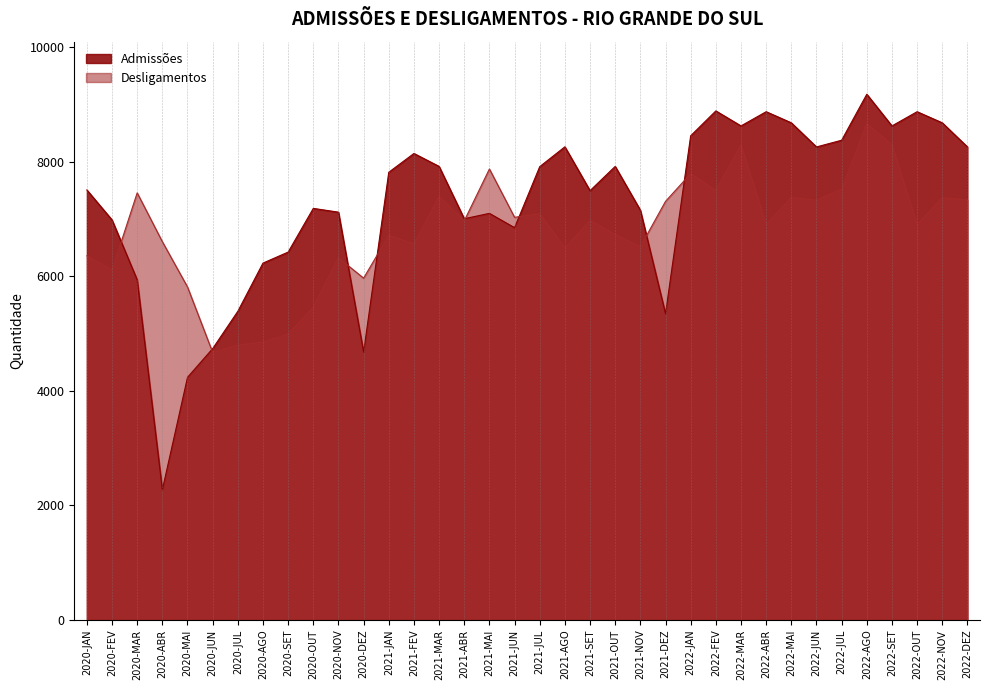

At which label is Admissões closest to 5725?

2020-MAR